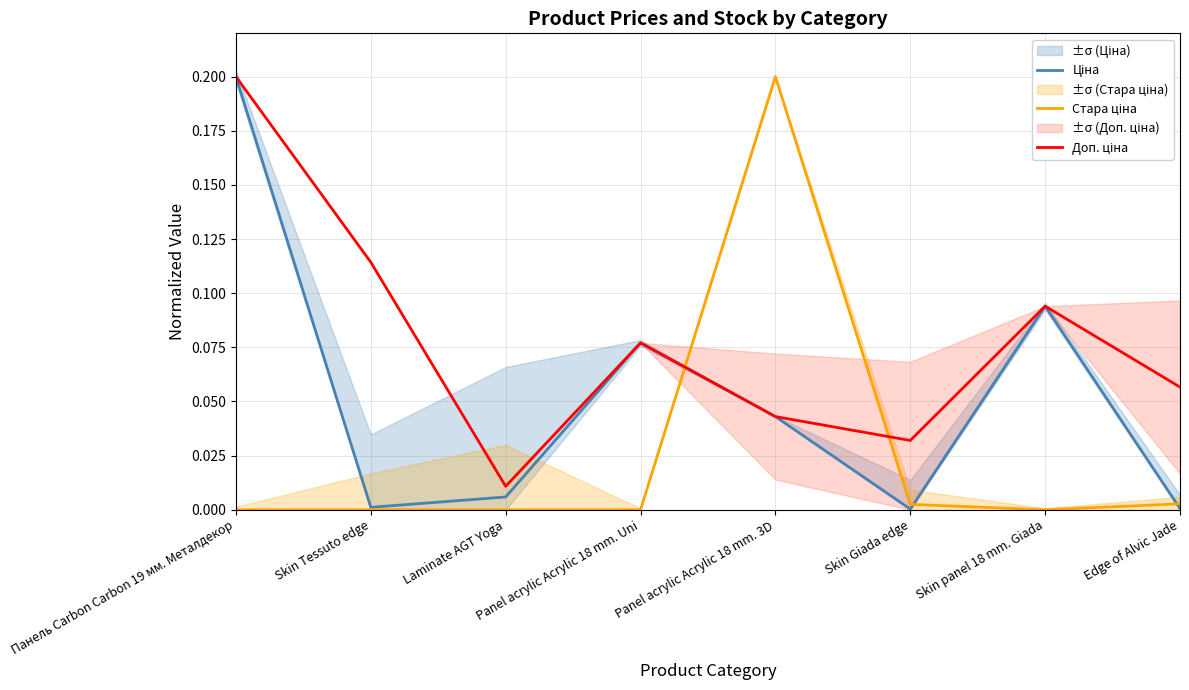

What value does the Доп. ціна series have at Panel acrylic Acrylic 18 mm. Uni?

0.1